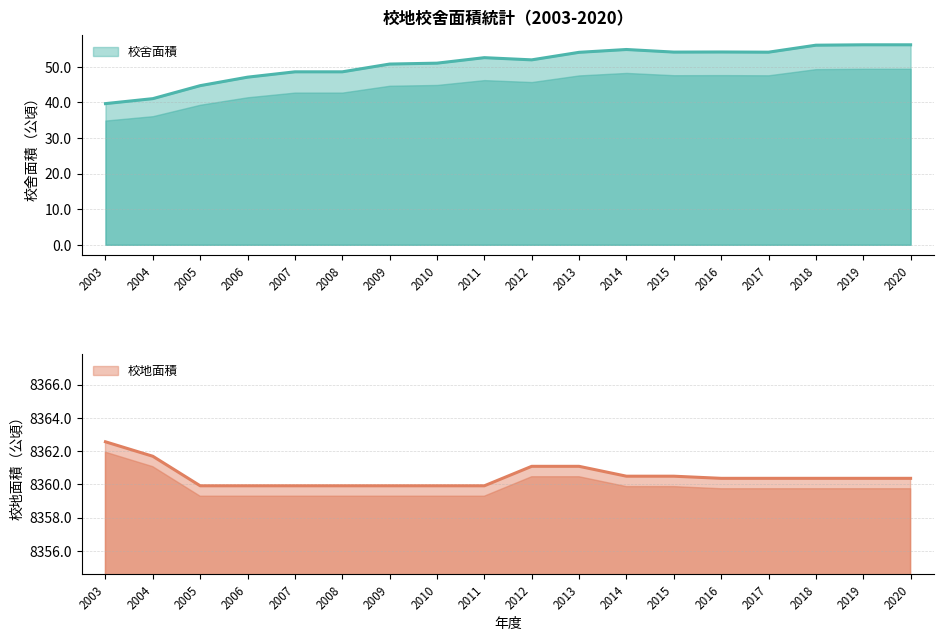

At how many categories does at least one series exceed 5473?

18